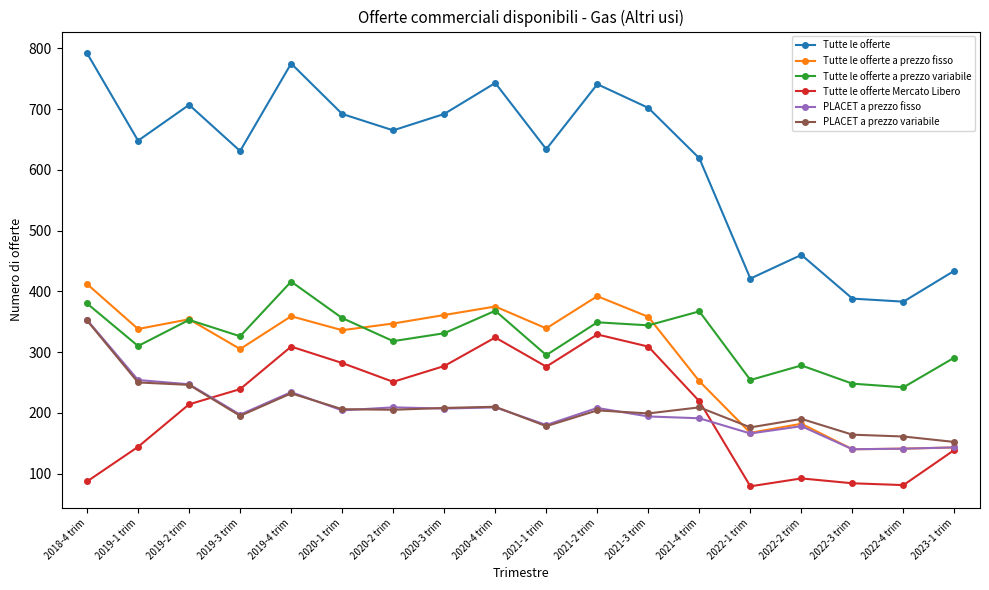

At which category does the chart reach its peak across all series?

2018-4 trim